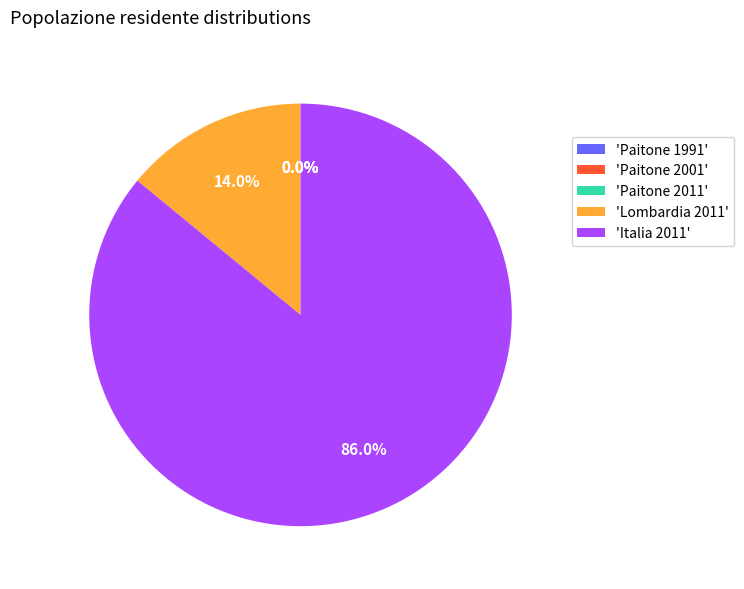

How much of the chart is everything except 'Italia 2011'?

14.0%